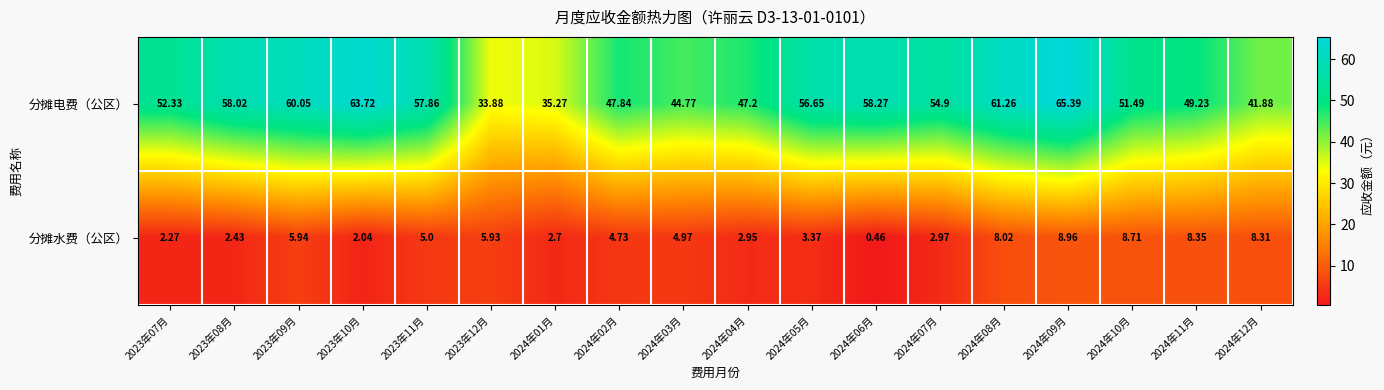

Which series changed the most between 2023年09月 and 2023年12月?

分摊电费（公区）